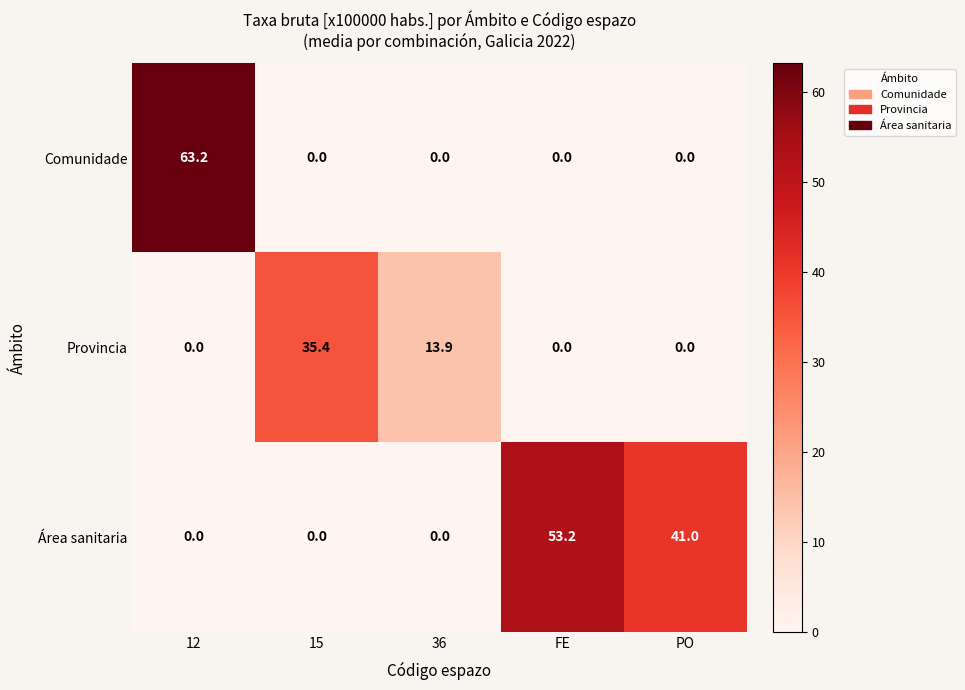

Which series changed the most between 15 and FE?

Área sanitaria